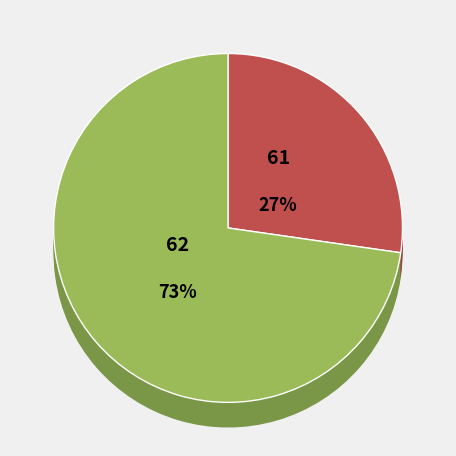

Combined, do 3 and 5 account for over 50%?

No